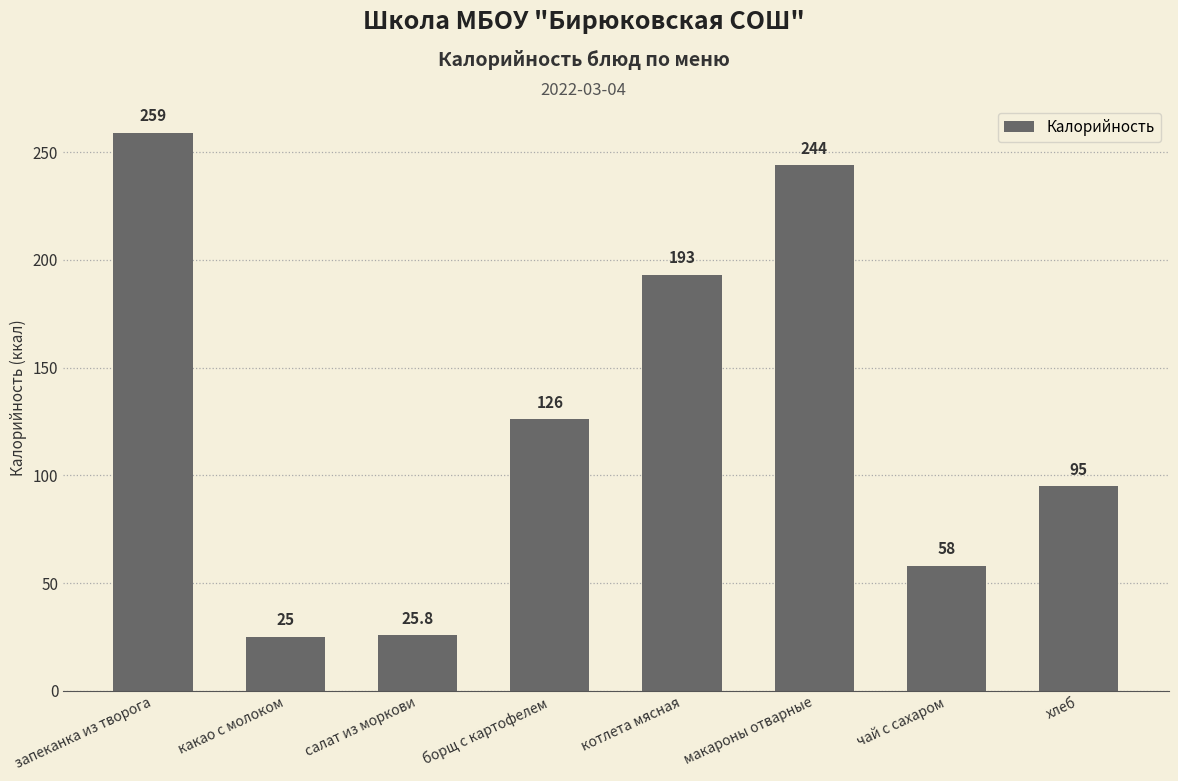

The value at борщ с картофелем is 126.0. True or false?

True